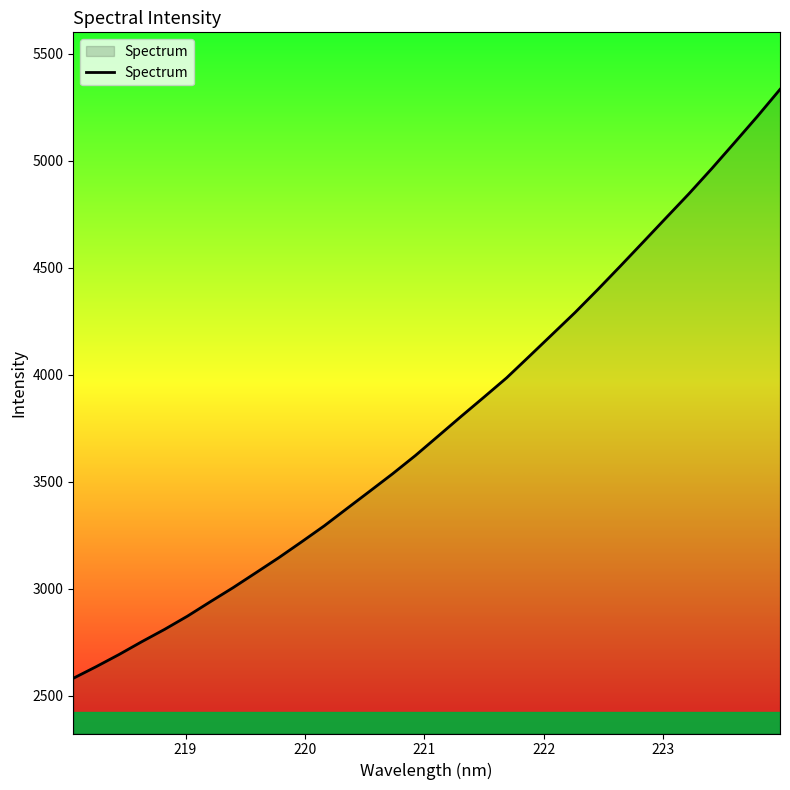

What is the smallest value displayed?

2580.5